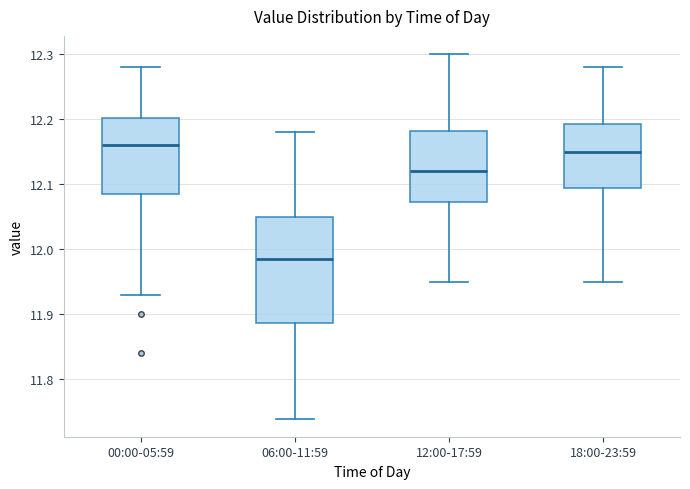

Which box is the tallest, from its lower edge to its upper edge?

06:00-11:59